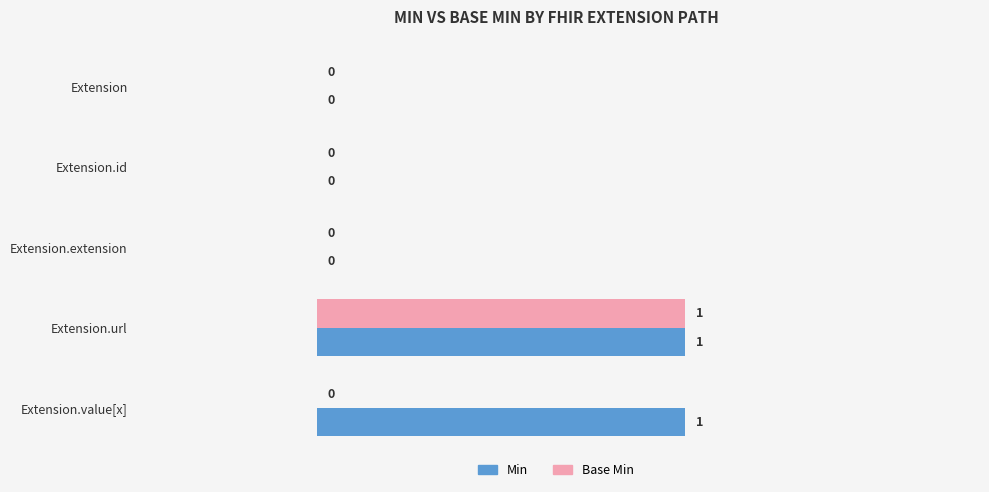

True or false: Base Min has a value of 1 at Extension.value[x].

False